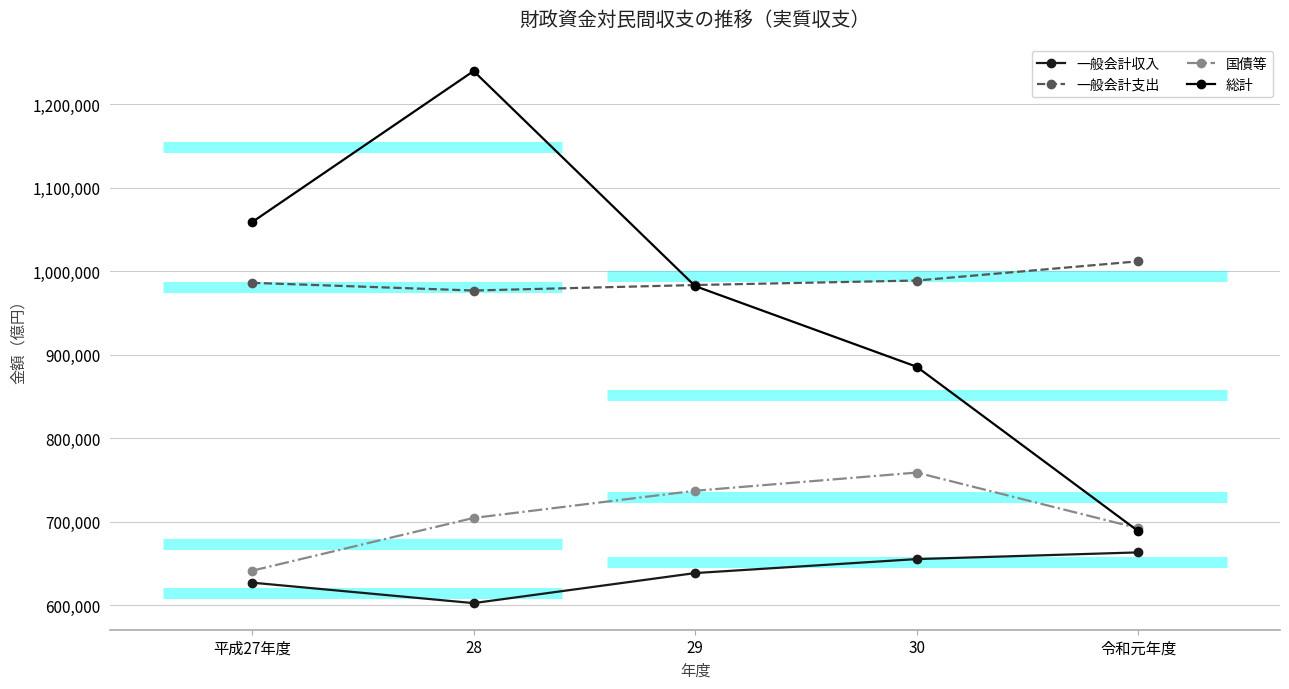

What is the greatest value displayed?

1239494